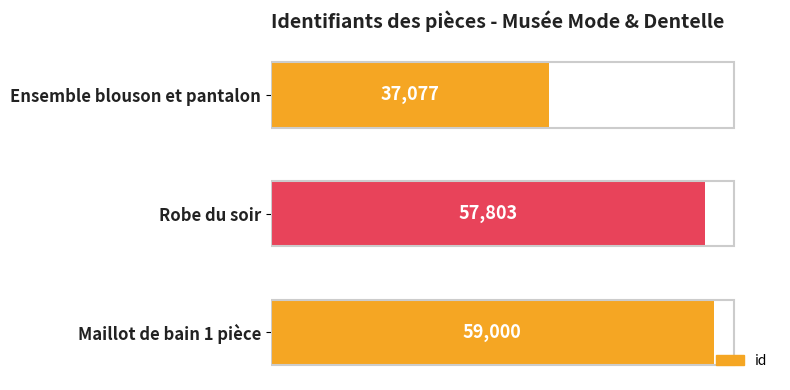

What is the smallest value displayed?

37077